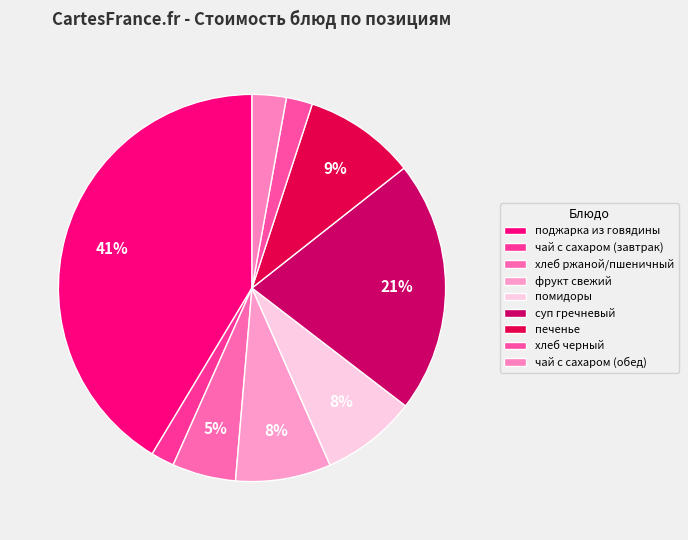

Which has a higher value, чай с сахаром (обед) or хлеб ржаной/пшеничный?

хлеб ржаной/пшеничный